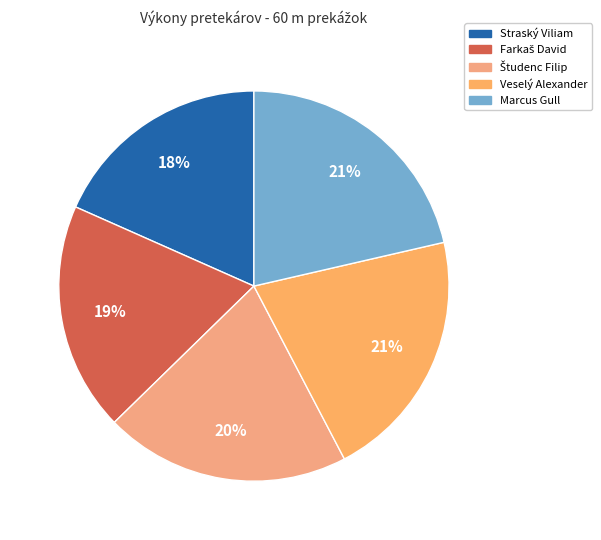

How many segments does this pie chart have?

5